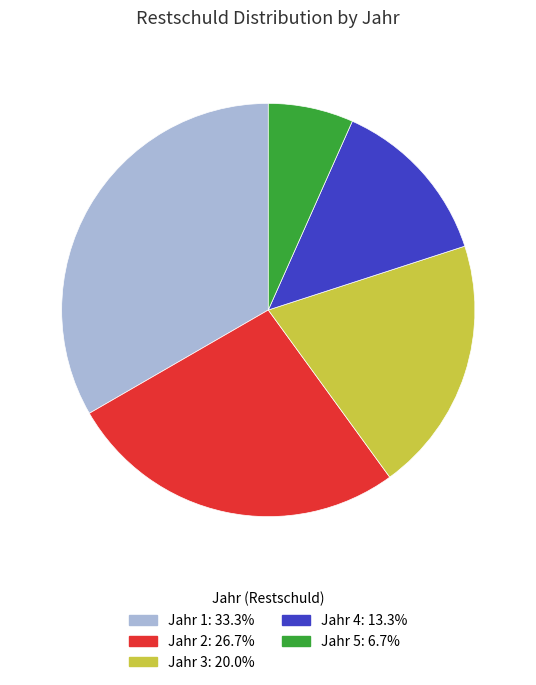

Which category has the smallest portion of the pie?

Jahr 5